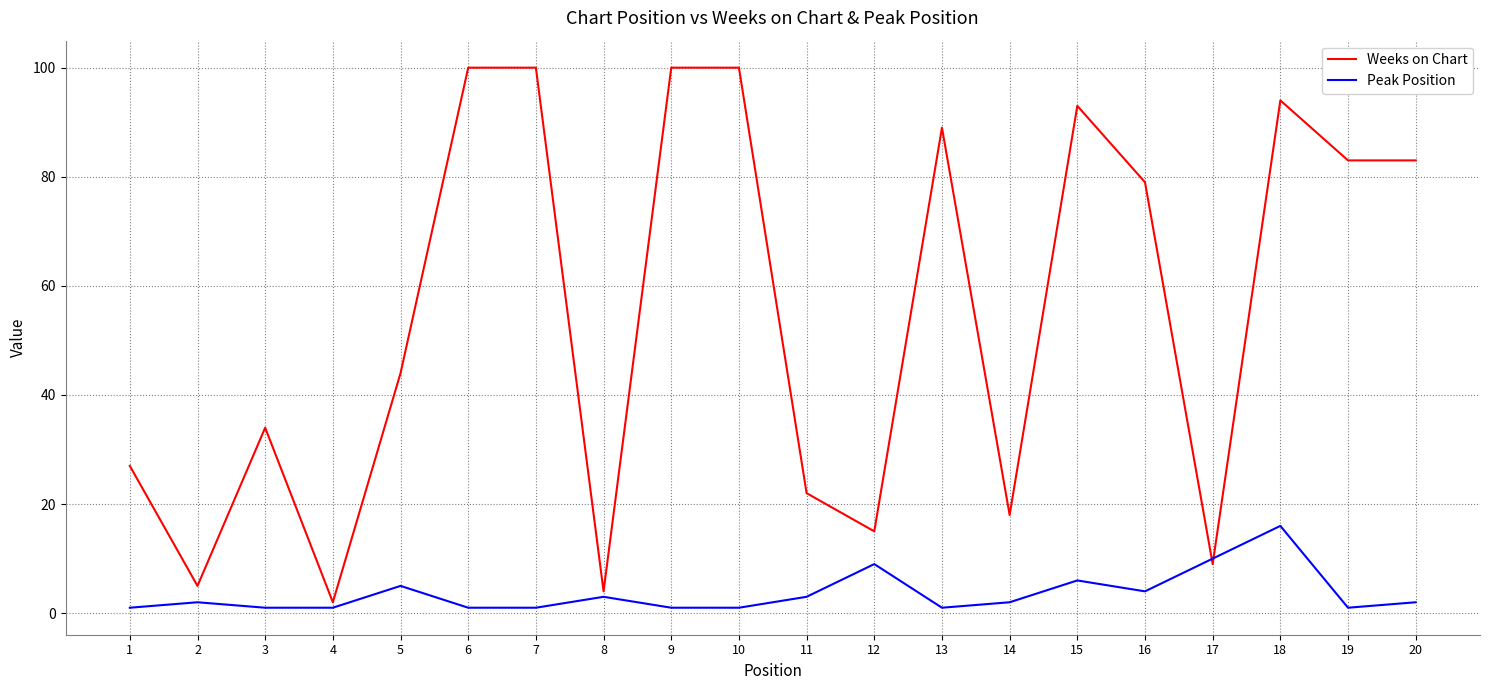

Does the chart display data point markers on the line(s)?

No